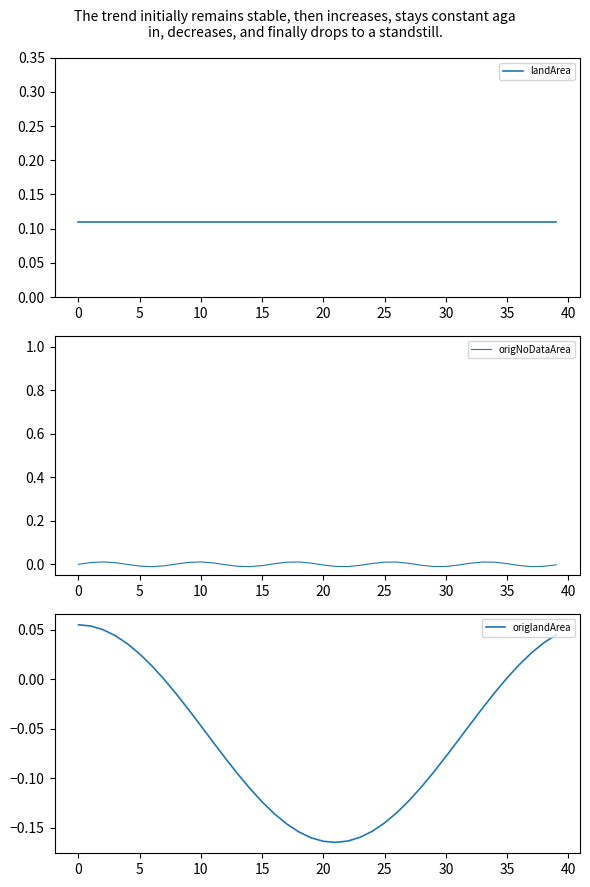

Reading right to left, transcribe all the data shown in this chart.

landArea: 0.1	0.1	0.1	0.1	0.1	0.1	0.1	0.1	0.1	0.1	0.1	0.1	0.1	0.1	0.1	0.1	0.1	0.1	0.1	0.1	0.1	0.1	0.1	0.1	0.1	0.1	0.1	0.1	0.1	0.1	0.1	0.1	0.1	0.1	0.1	0.1	0.1	0.1	0.1	0.1
origNoDataArea: -0.0	-0.0	-0.0	-0.0	0.0	0.0	0.0	0.0	-0.0	-0.0	-0.0	-0.0	0.0	0.0	0.0	0.0	-0.0	-0.0	-0.0	-0.0	0.0	0.0	0.0	0.0	-0.0	-0.0	-0.0	-0.0	0.0	0.0	0.0	0.0	-0.0	-0.0	-0.0	-0.0	0.0	0.0	0.0	0.0
origlandArea: 0.0	0.0	0.0	0.0	0.0	-0.0	-0.0	-0.0	-0.1	-0.1	-0.1	-0.1	-0.1	-0.1	-0.1	-0.2	-0.2	-0.2	-0.2	-0.2	-0.2	-0.2	-0.1	-0.1	-0.1	-0.1	-0.1	-0.1	-0.1	-0.0	-0.0	-0.0	-0.0	0.0	0.0	0.0	0.0	0.1	0.1	0.1